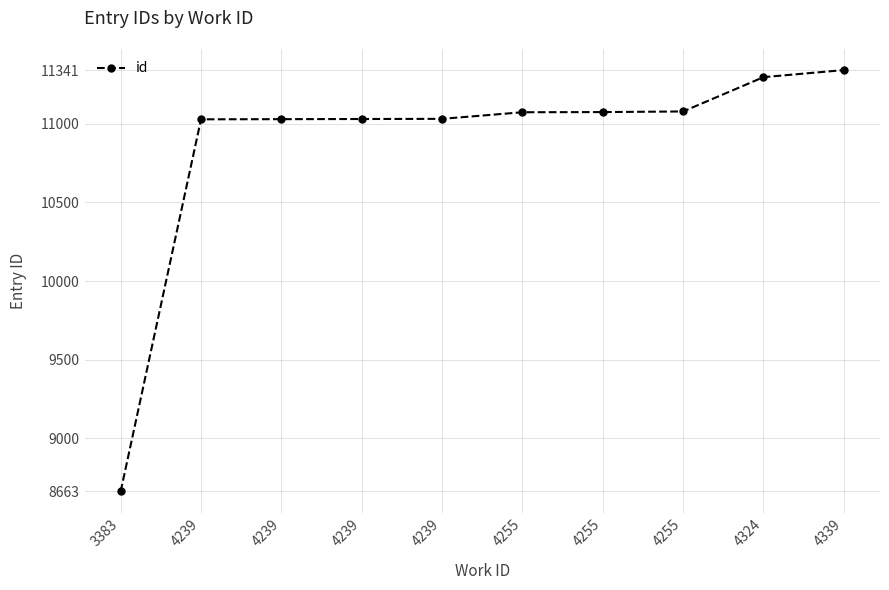

What is the value of the 4th point from the left?

11028